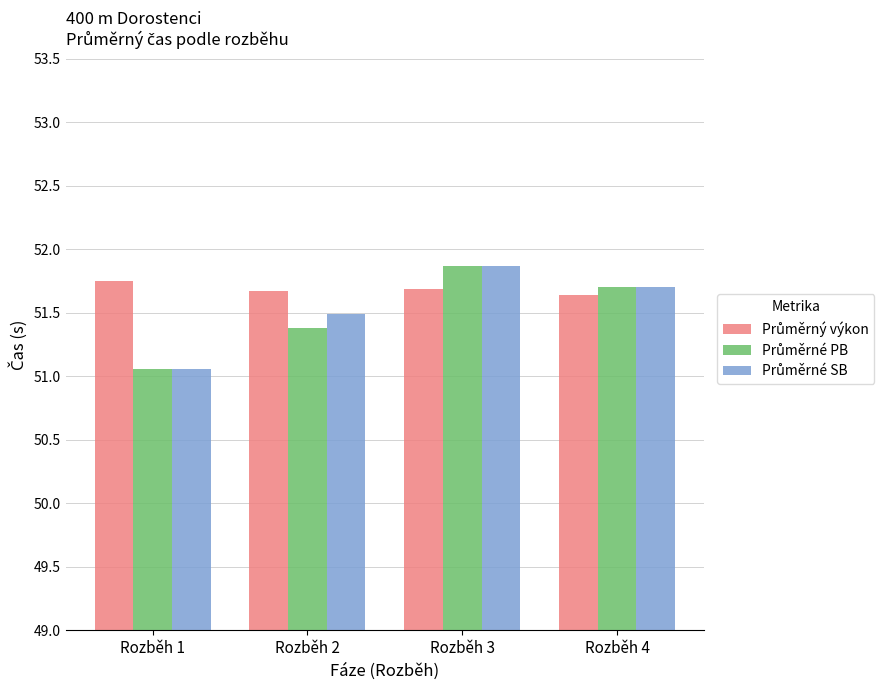

What is the spread (max minus min) of values at Rozběh 1?

0.7